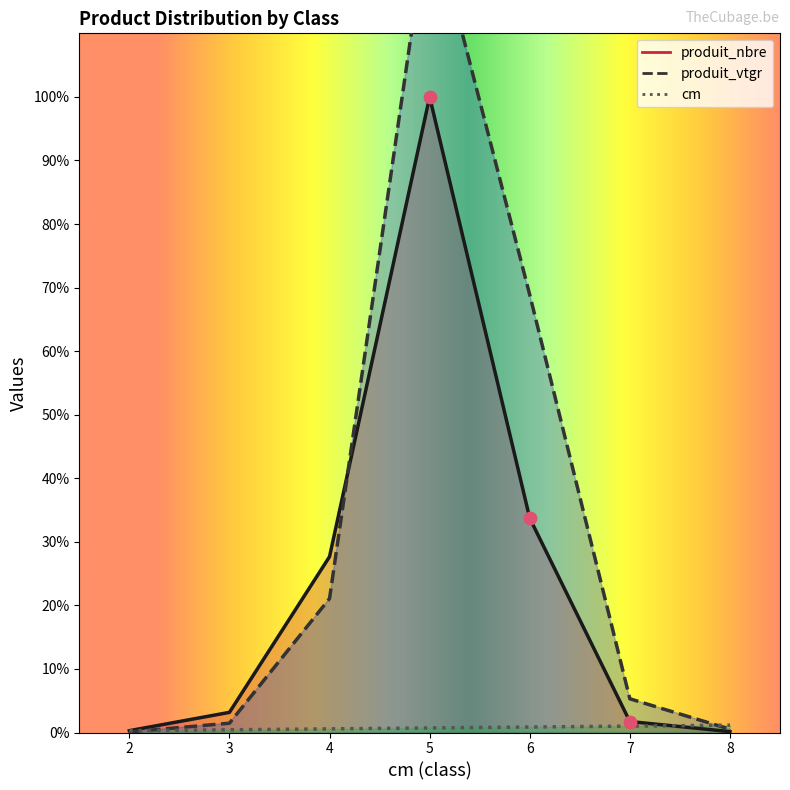

Which series has the largest total across all categories?

produit_vtgr